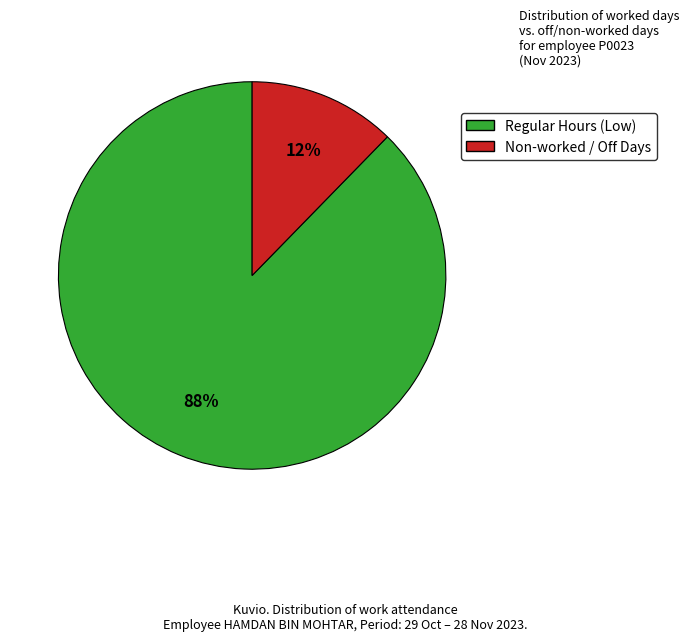

Does any single category account for the majority?

Yes